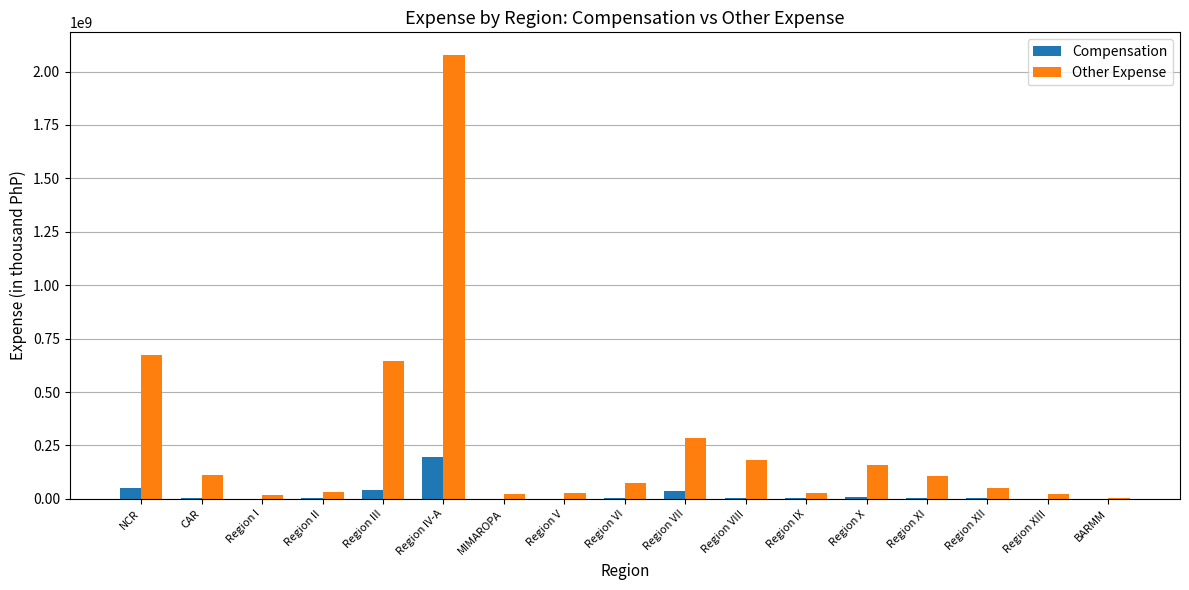

Which series changed the most between CAR and Region VII?

Other Expense